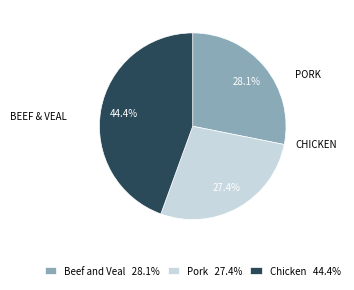

To the nearest percent, what is the average slice percentage?

33%